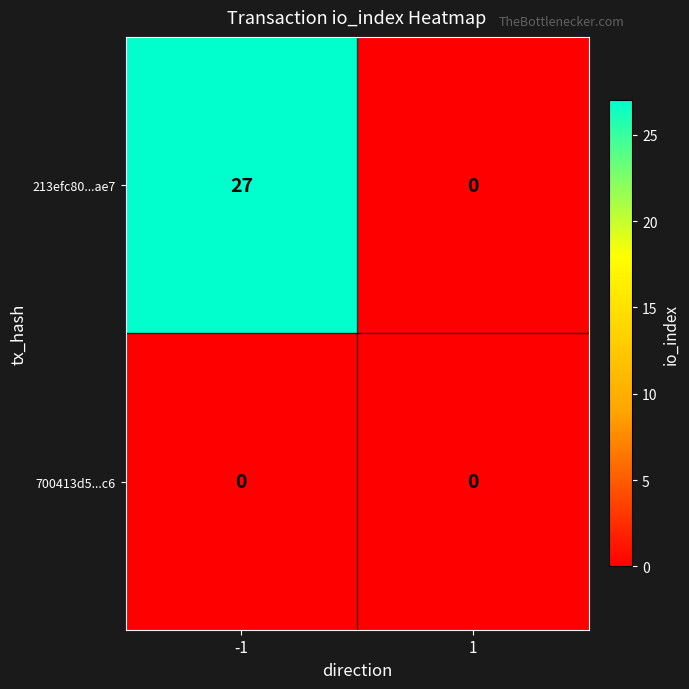

Which label corresponds to the largest value in the chart?

-1